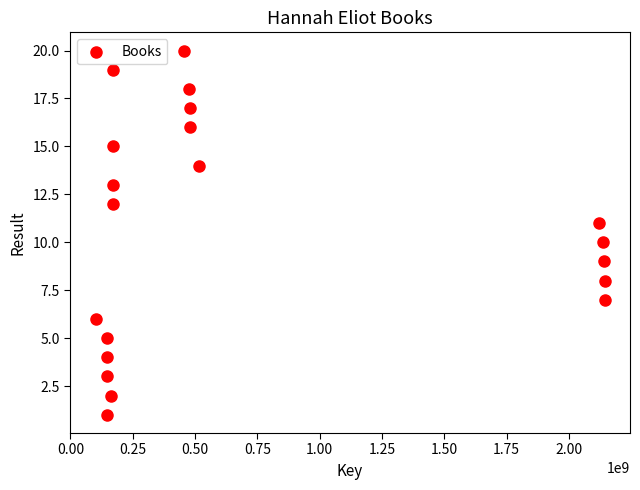

What is the range of X values (max minus min)?

2041850522